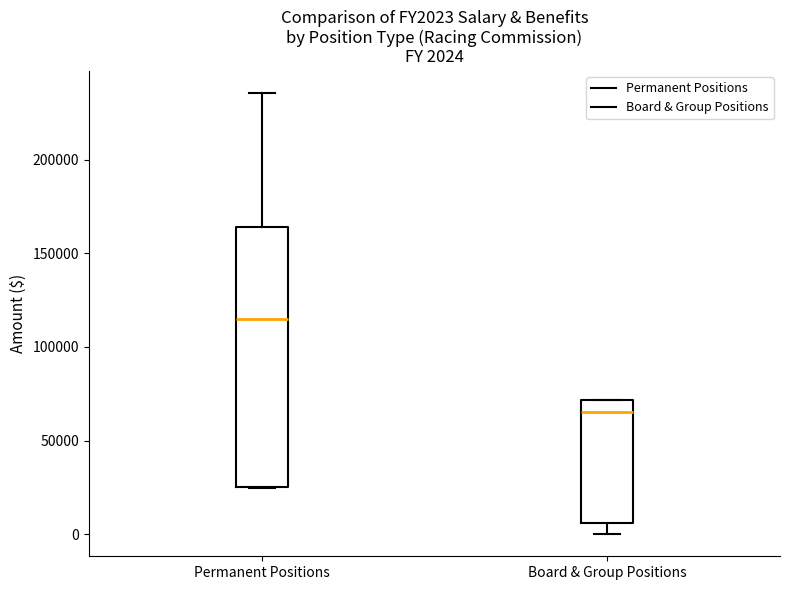

Which box has the highest median line?

Permanent Positions